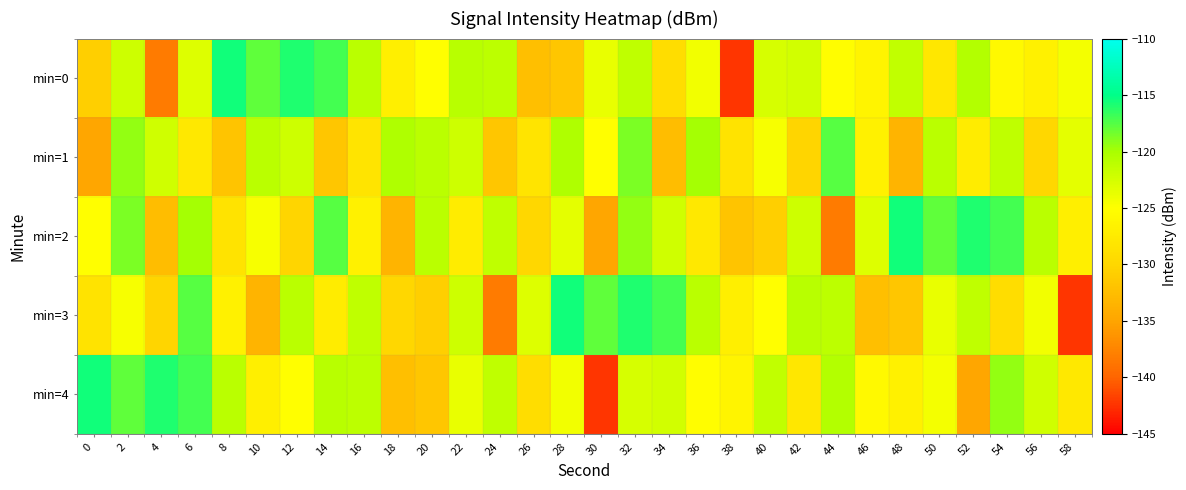

What is the spread (max minus min) of values at 54?

12.1